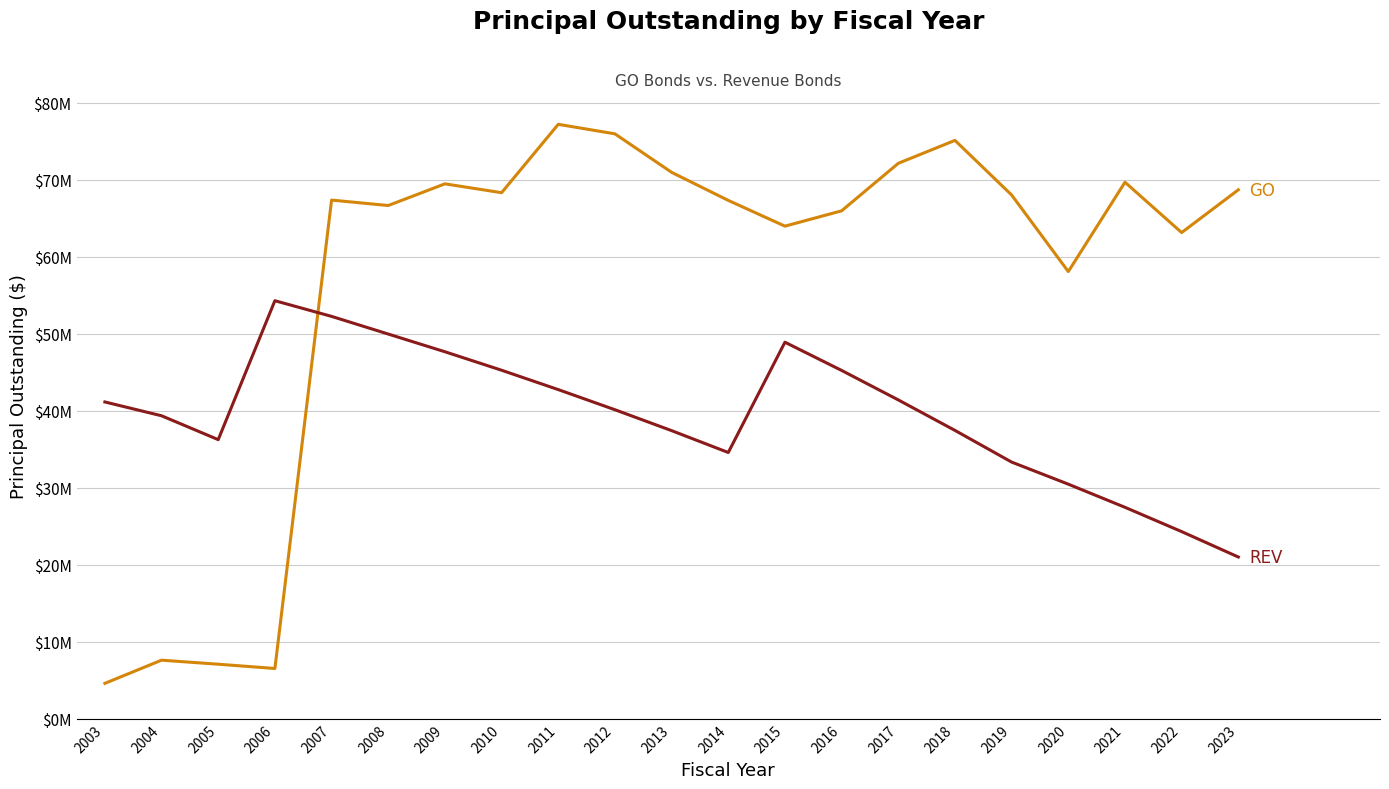

Reading right to left, what are all the values shown in this chart?

GOPrincipalOutstanding: 68705000	63150000	69690000	58085000	68030000	75125000	72145000	65975000	63985000	67330000	70975000	75975000	77210000	68330000	69480000	66665000	67370000	6530000	7085000	7610000	4600000
REVPrincipalOutstanding: 21010000	24310000	27465000	30470000	33340000	37455000	41415000	45245000	48910000	34585000	37425000	40140000	42755000	45270000	47670000	49970000	52265000	54300000	36255000	39355000	41150000